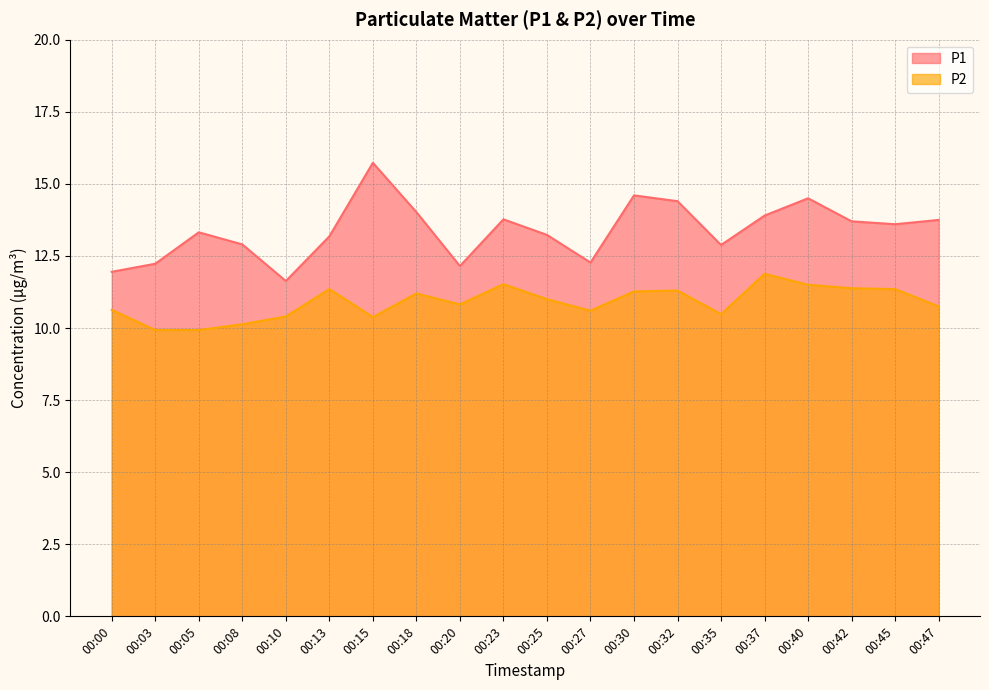

Between 00:37 and 00:45, which is larger?

00:37